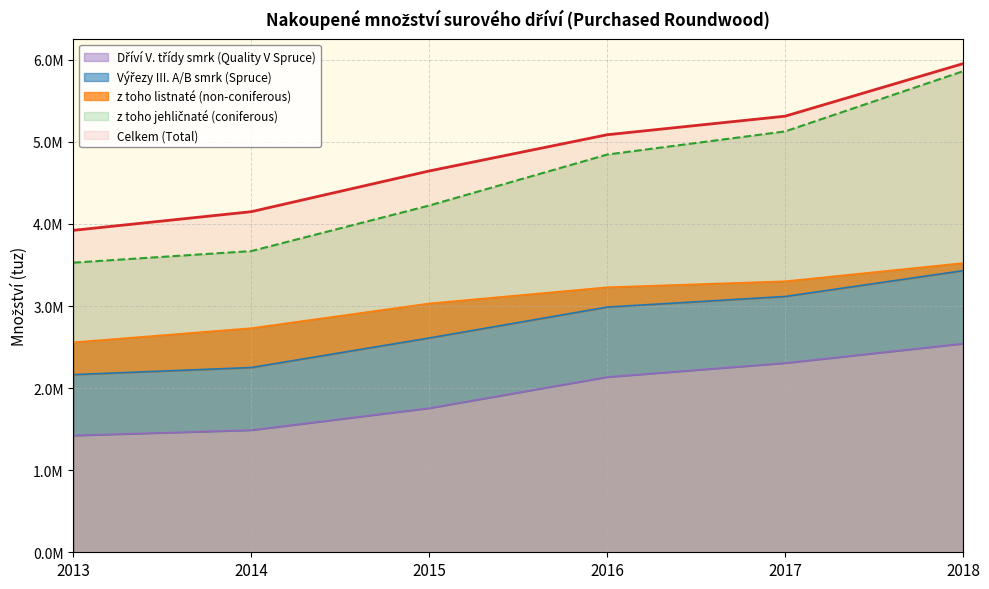

Which has a higher value, 2013 or 2018?

2018